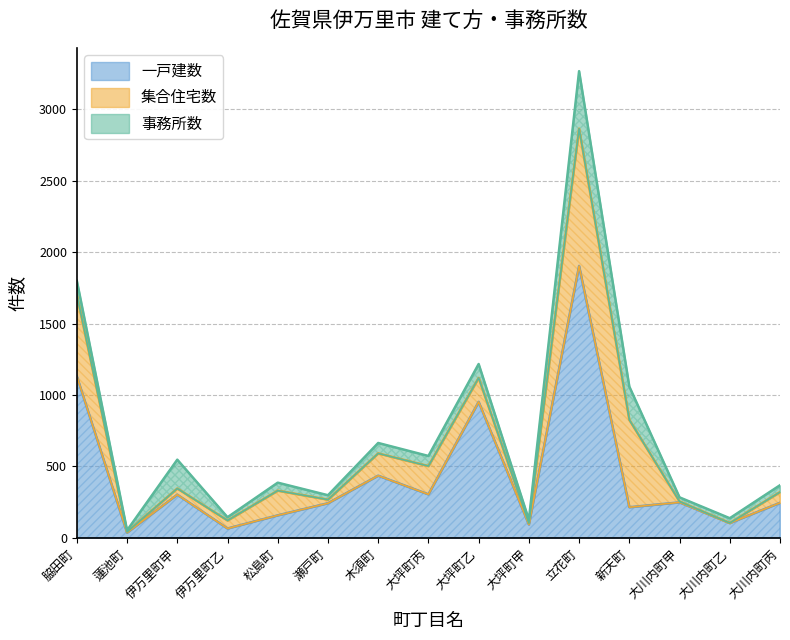

True or false: 一戸建数 and 集合住宅数 intersect in this chart.

True